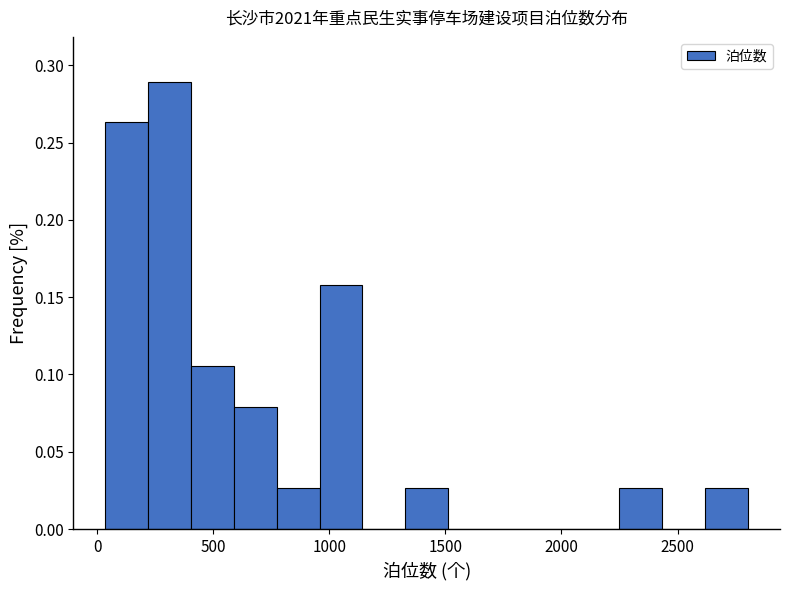

Around what value on the x-axis is the tallest bar? Give the approximate position of its centre, as read against the axis.

300